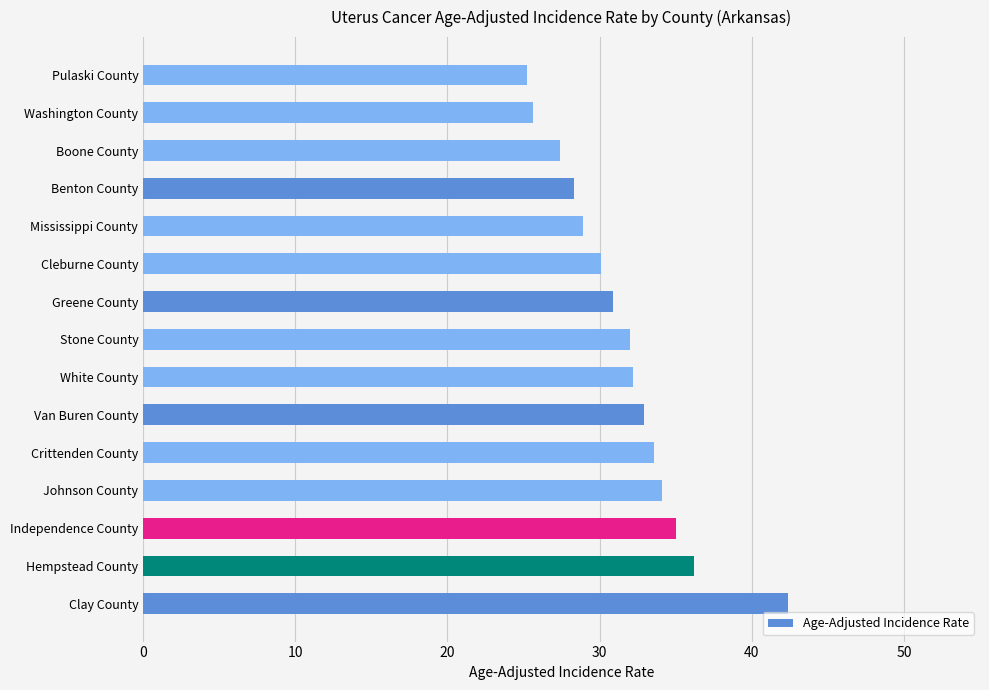

The value at Stone County is 18.0. True or false?

False